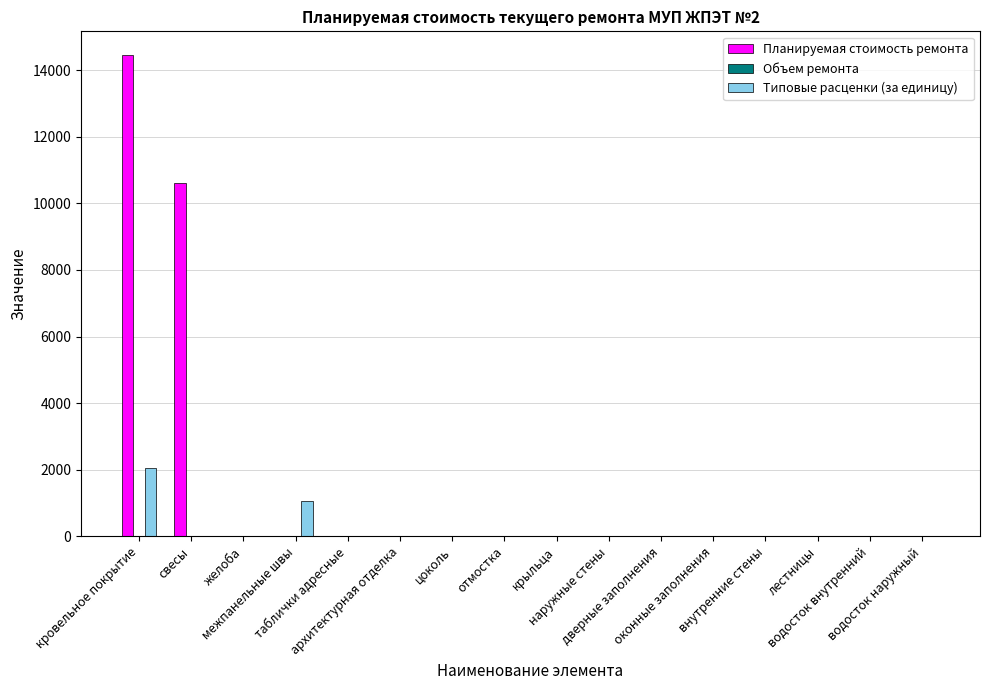

What is the average value of the Типовые расценки (за единицу) series?

195.3